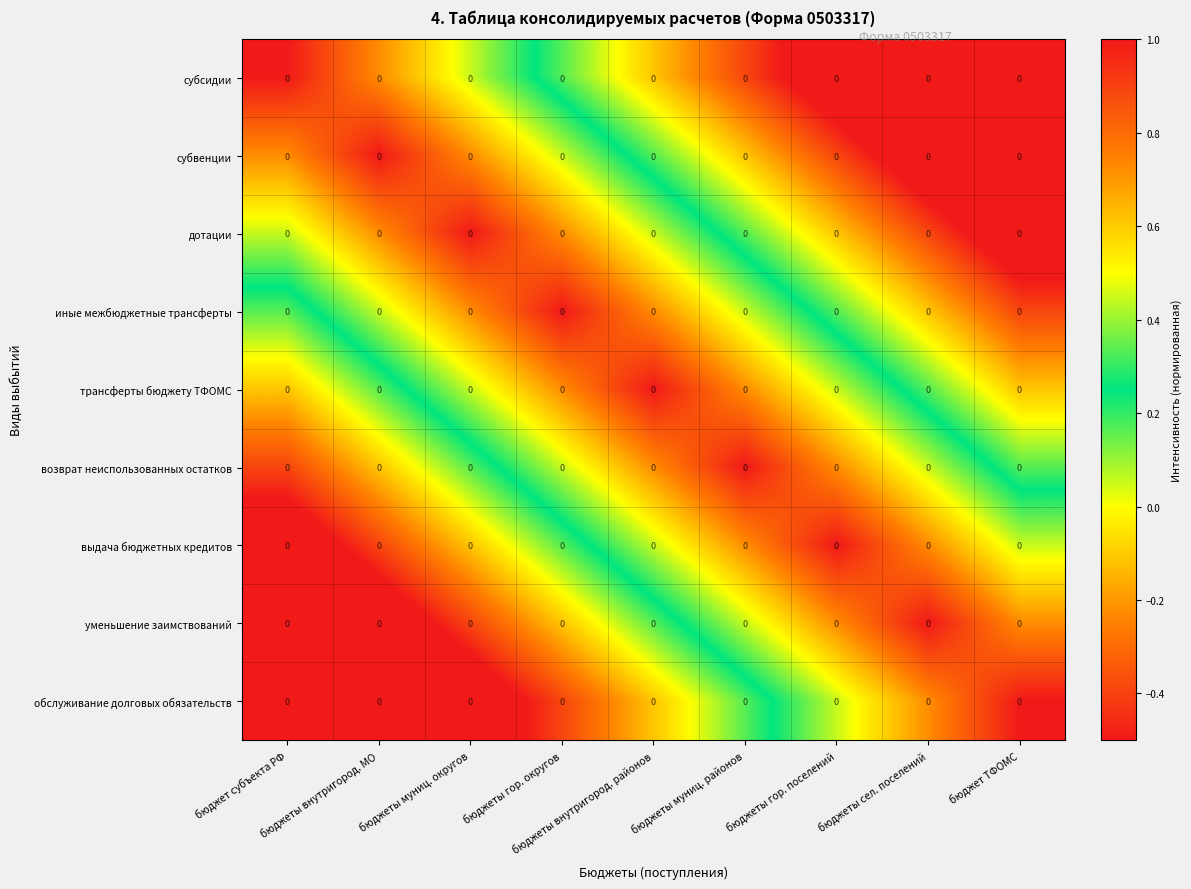

At which label does обслуживание долговых обязательств reach its minimum?

бюджет субъекта РФ